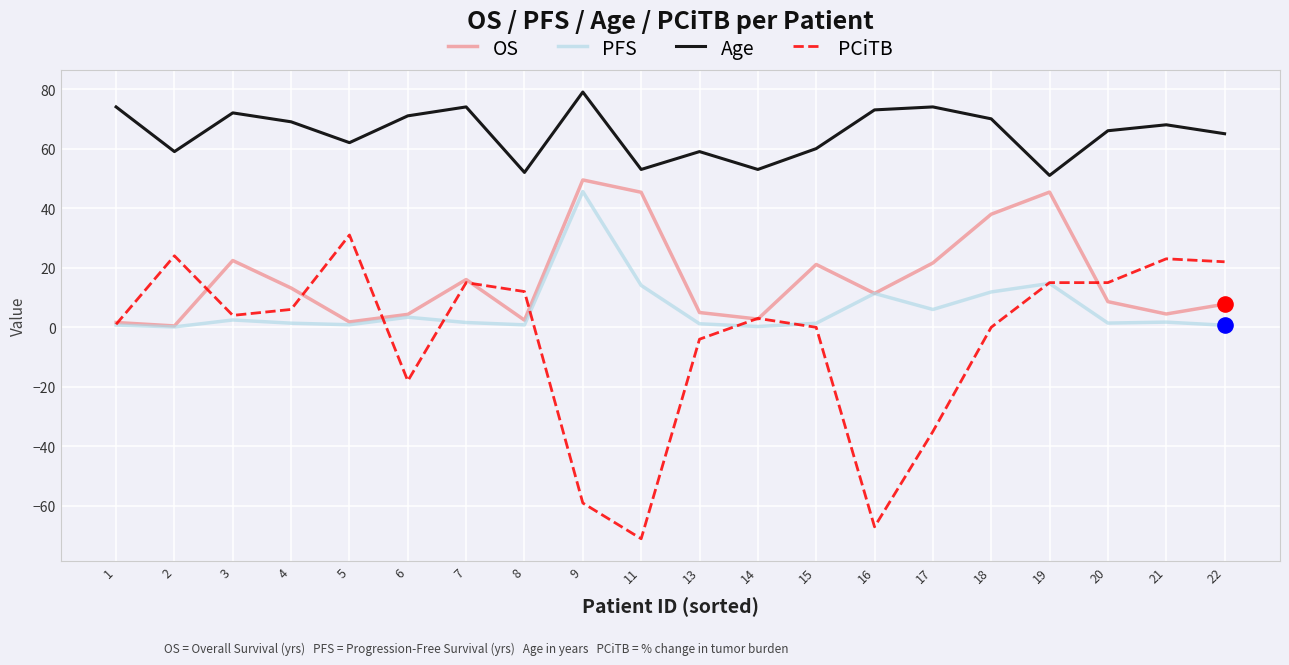

What are all the series names shown in the legend?

OS, PFS, Age, PCiTB